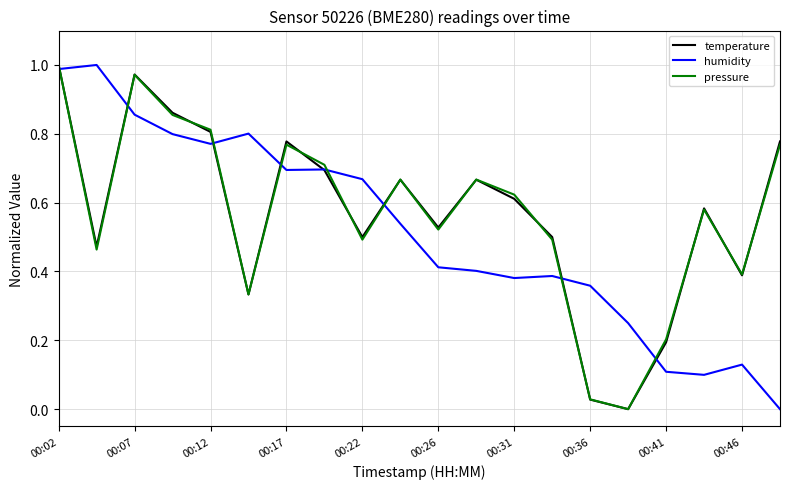

How many interior local valleys does the pressure series have?

6